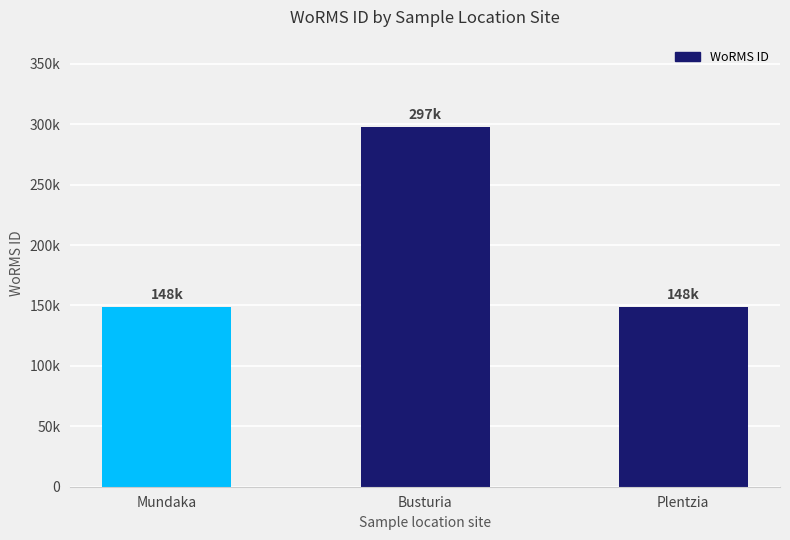

Reading left to right, extract all data points from this chart.

Mundaka=148985	Busturia=297970	Plentzia=148985